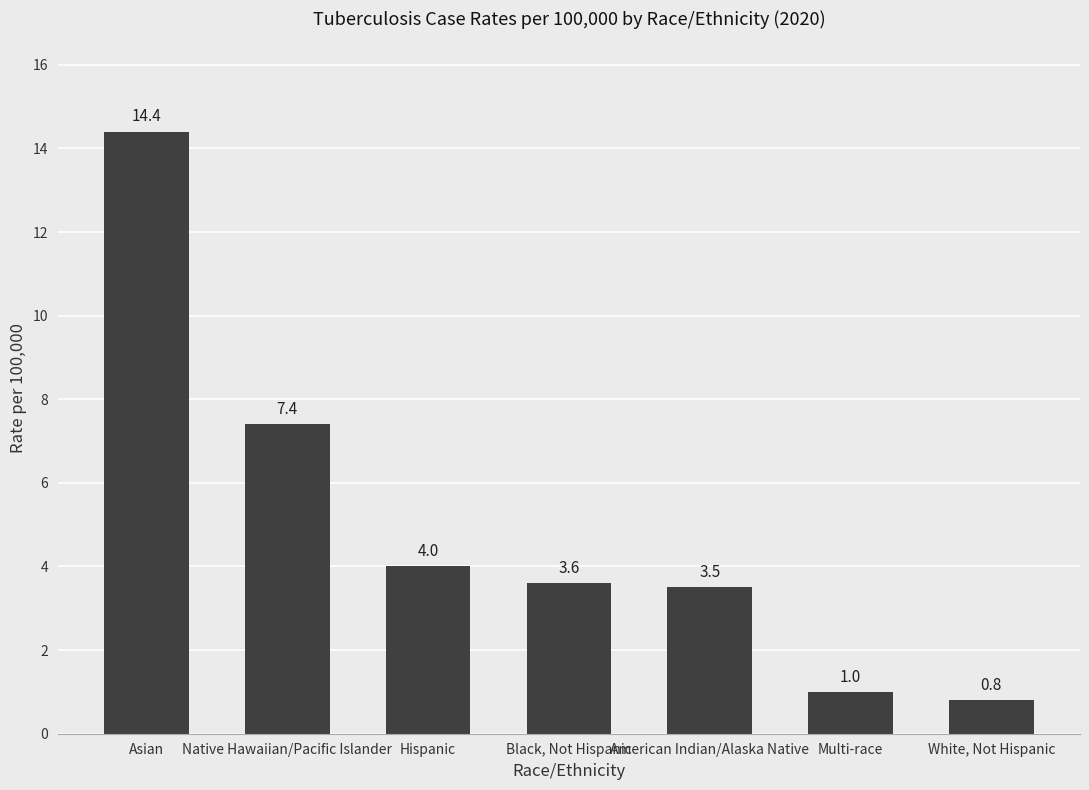

The chart shows a value of 7.4 at Native Hawaiian/Pacific Islander. True or false?

True